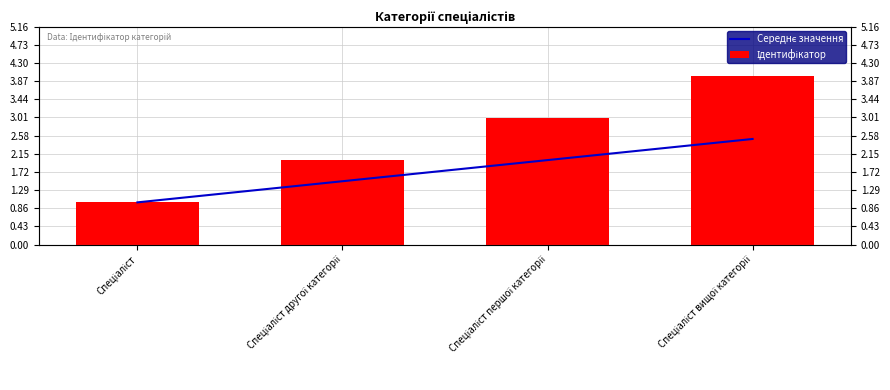

At which label does Середнє значення first exceed 2?

Спеціаліст вищої категорії